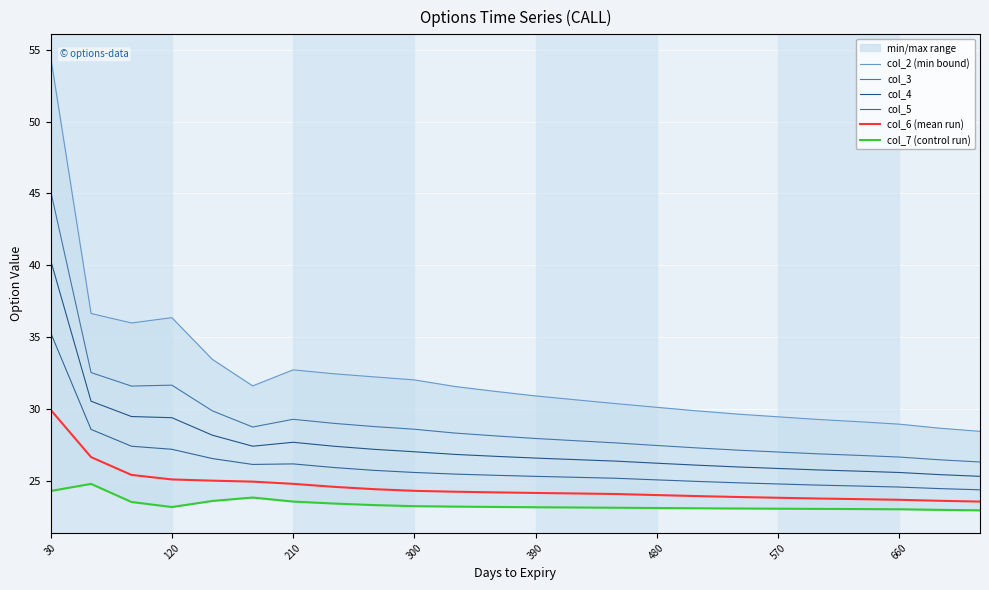

How many interior local valleys does the col_3 series have?

2